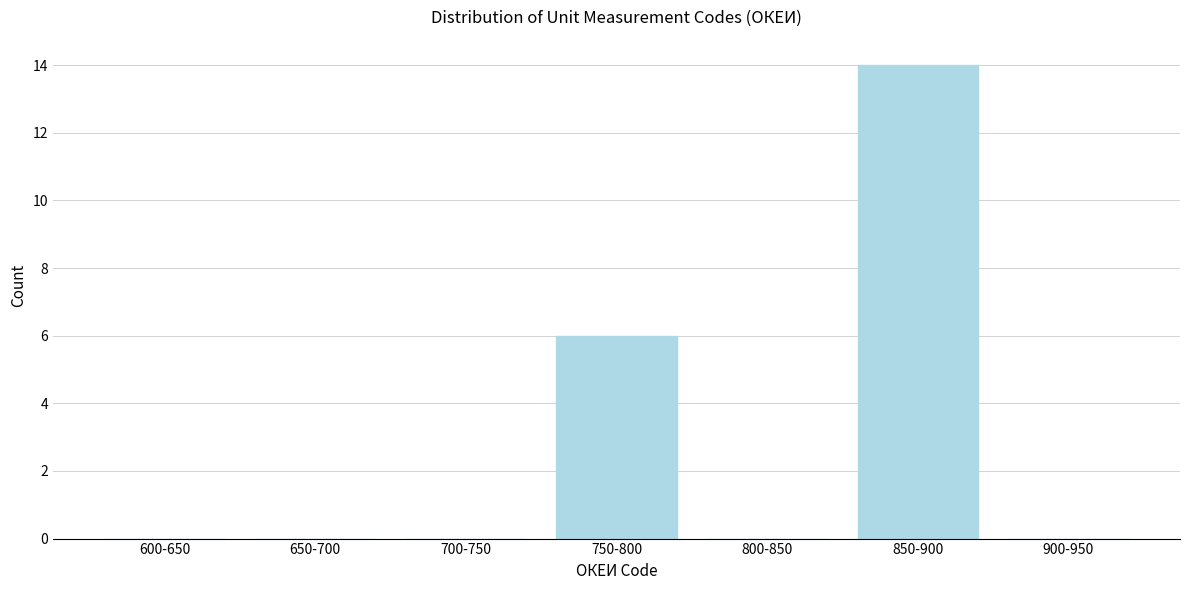

Reading left to right, extract all data points from this chart.

600-650=0	650-700=0	700-750=0	750-800=6	800-850=0	850-900=14	900-950=0